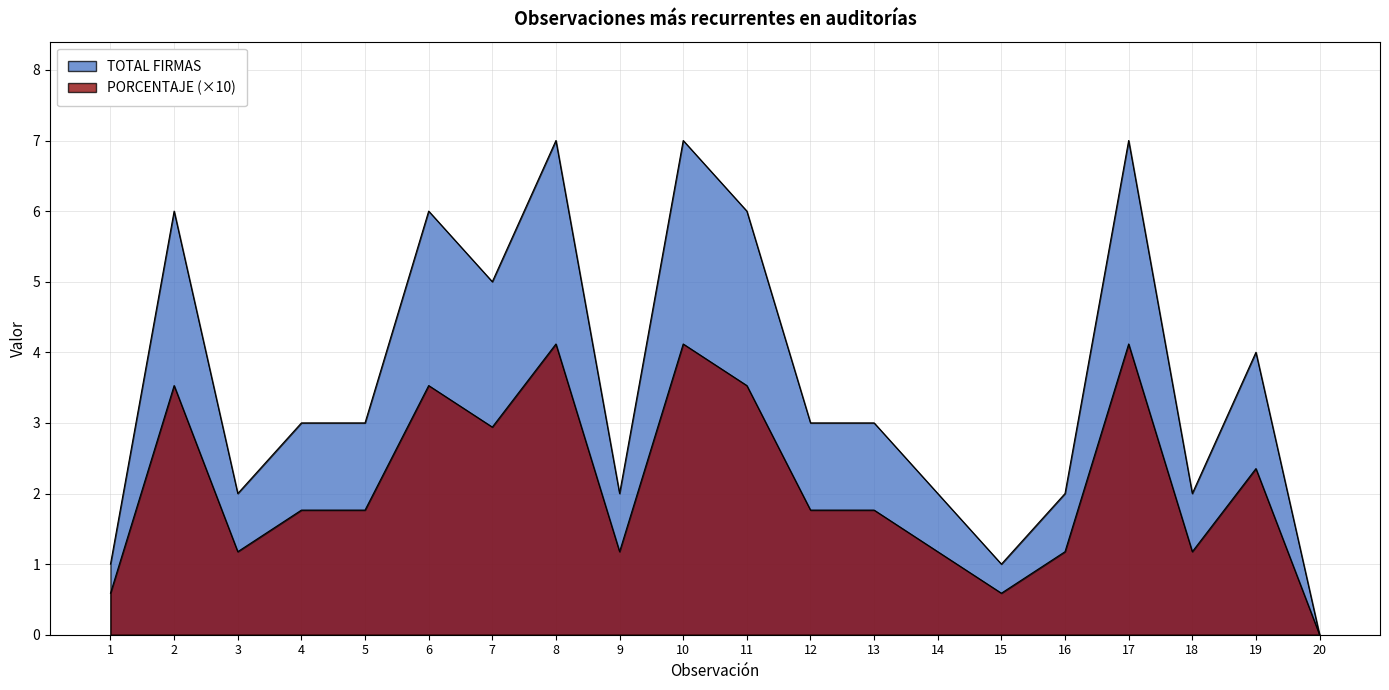

How many lines are shown in the chart?

2